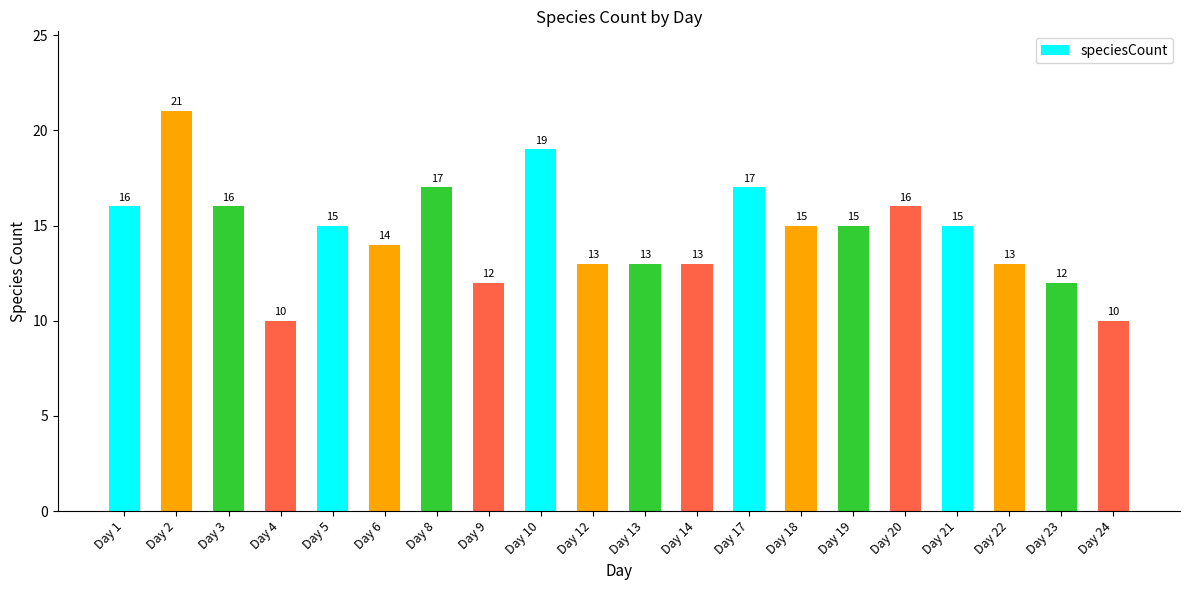

Reading left to right, transcribe all the data shown in this chart.

Day 1=16	Day 2=21	Day 3=16	Day 4=10	Day 5=15	Day 6=14	Day 8=17	Day 9=12	Day 10=19	Day 12=13	Day 13=13	Day 14=13	Day 17=17	Day 18=15	Day 19=15	Day 20=16	Day 21=15	Day 22=13	Day 23=12	Day 24=10